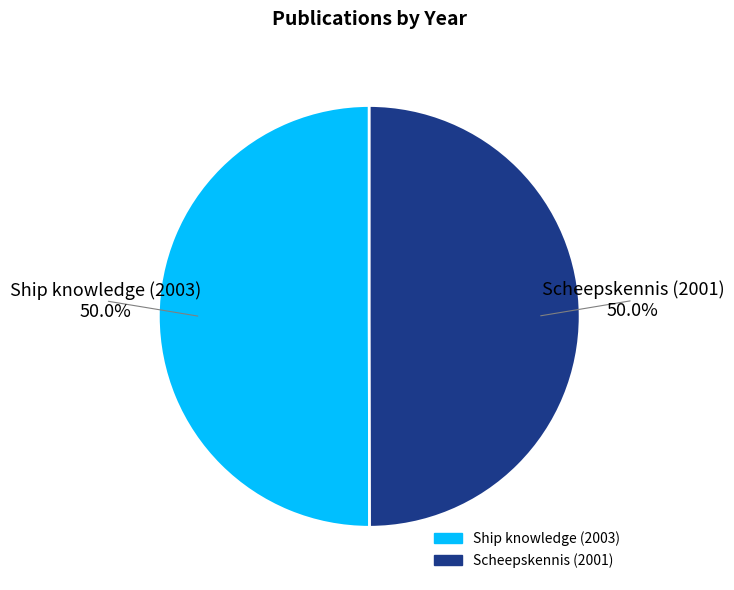

What percentage is NOT represented by Scheepskennis (2001)?

50.0%